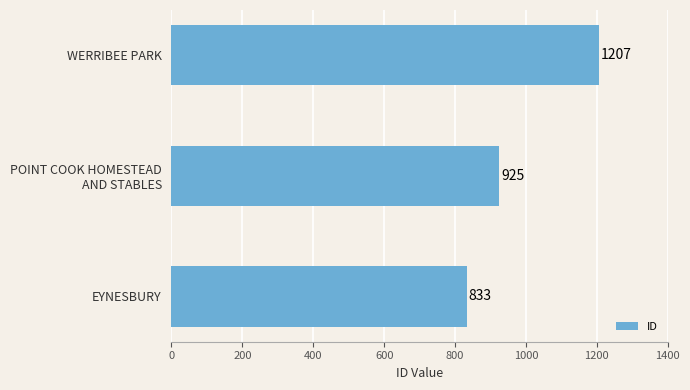

What is the approximate value at WERRIBEE PARK?

1207